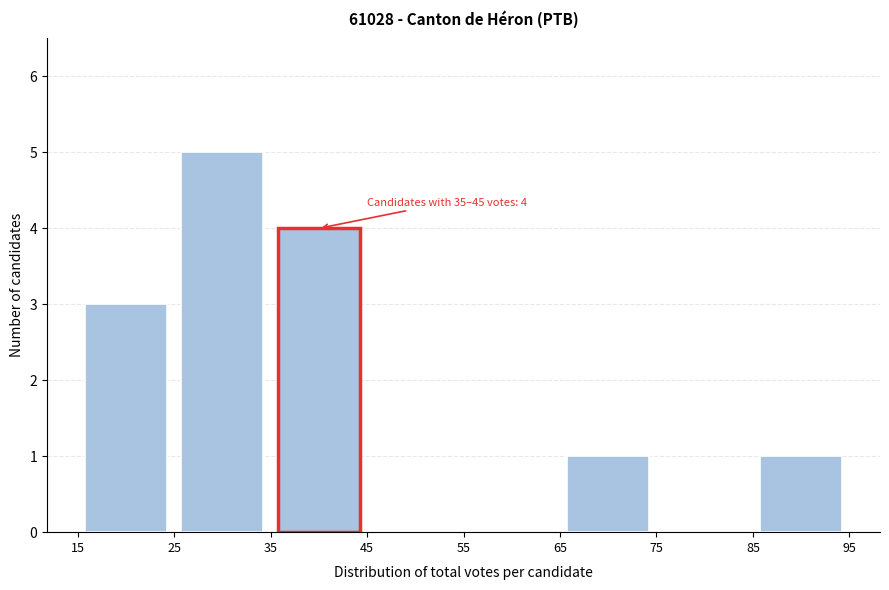

Which range on the x-axis has the tallest bar?

25 to 35